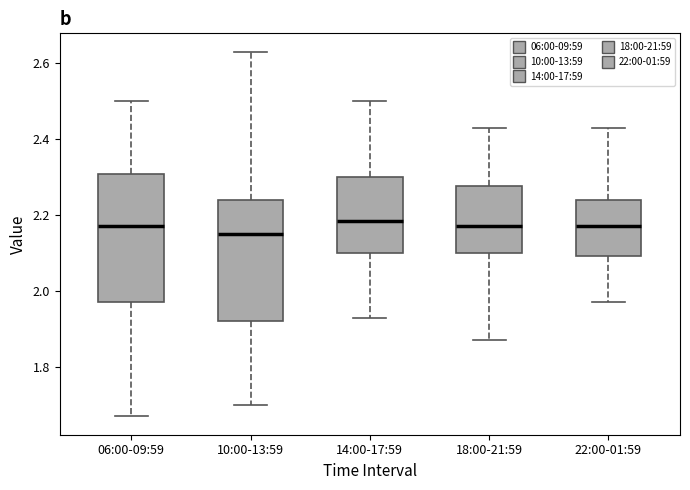

Where does the upper whisker of the box for 18:00-21:59 end on the y-axis? The values are not printed on the chart, so give them approximately, as read against the axis.

2.44